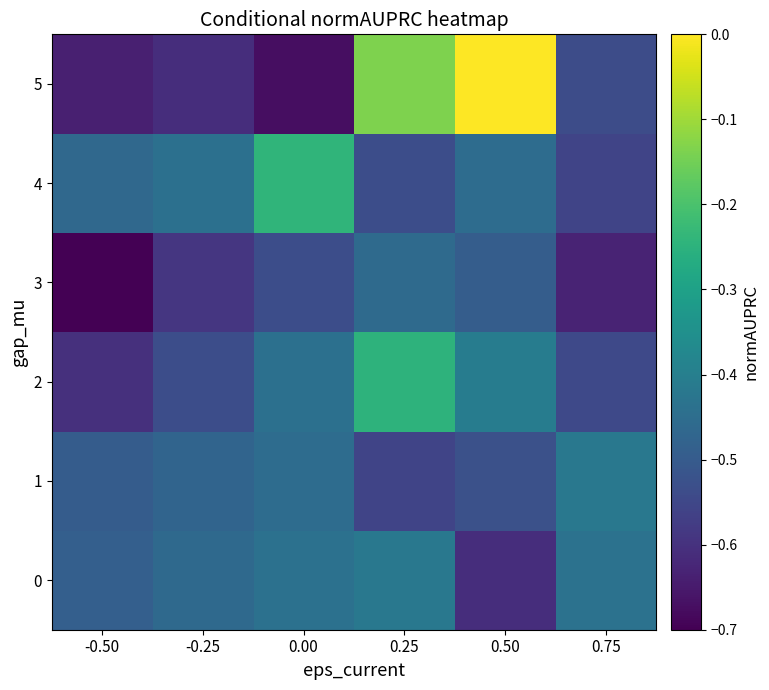

Rank the series by their maximum value, from lowest to highest.

3, 0, 1, 2, 4, 5